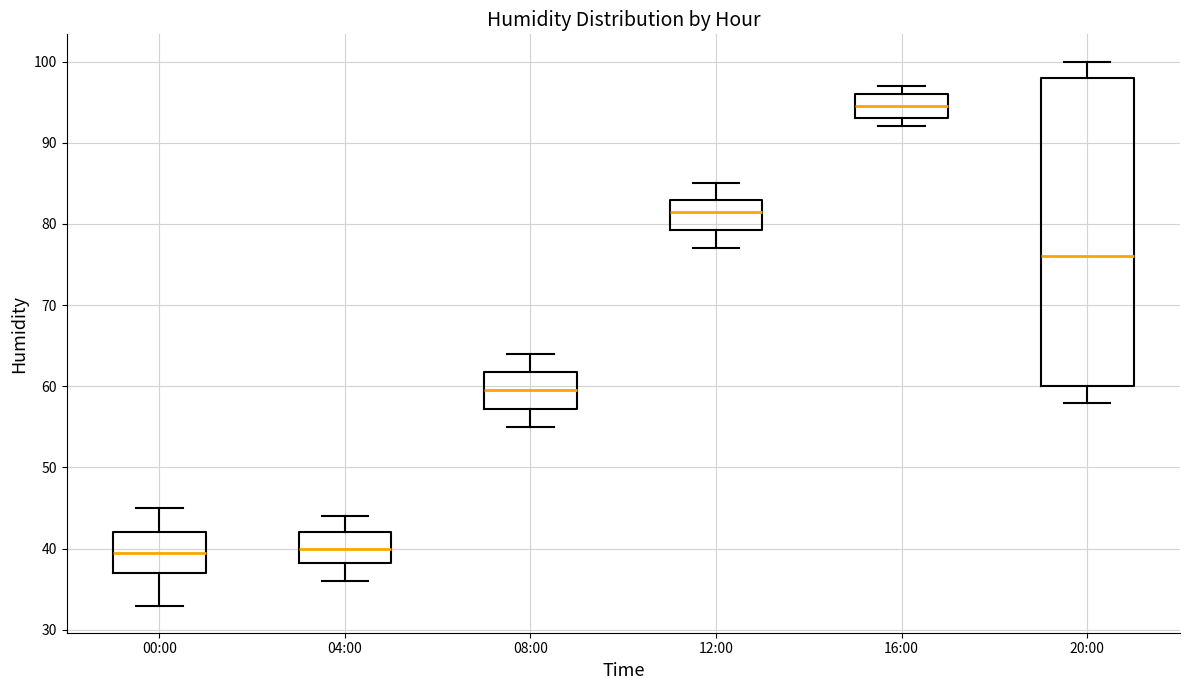

Reading left to right, transcribe this box plot: for each box, give where its median line is, the range the box spans, and where its two whiskers end, as read against the y-axis. The values are not printed on the chart, so give them approximately, as read against the axis.

00:00: median 40, box 37 to 42, whiskers 33 to 45
04:00: median 40, box 38 to 42, whiskers 36 to 44
08:00: median 60, box 57 to 62, whiskers 55 to 64
12:00: median 82, box 79 to 83, whiskers 77 to 85
16:00: median 95, box 93 to 96, whiskers 92 to 97
20:00: median 76, box 60 to 98, whiskers 58 to 100